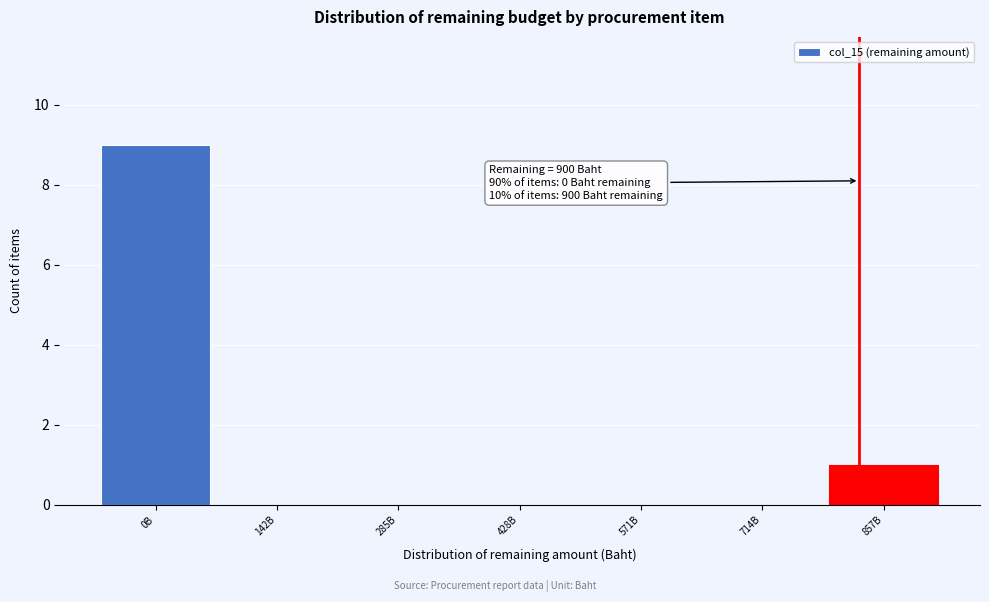

Reading left to right, transcribe all the data shown in this chart.

0B=9	142B=0	285B=0	428B=0	571B=0	714B=0	857B=1